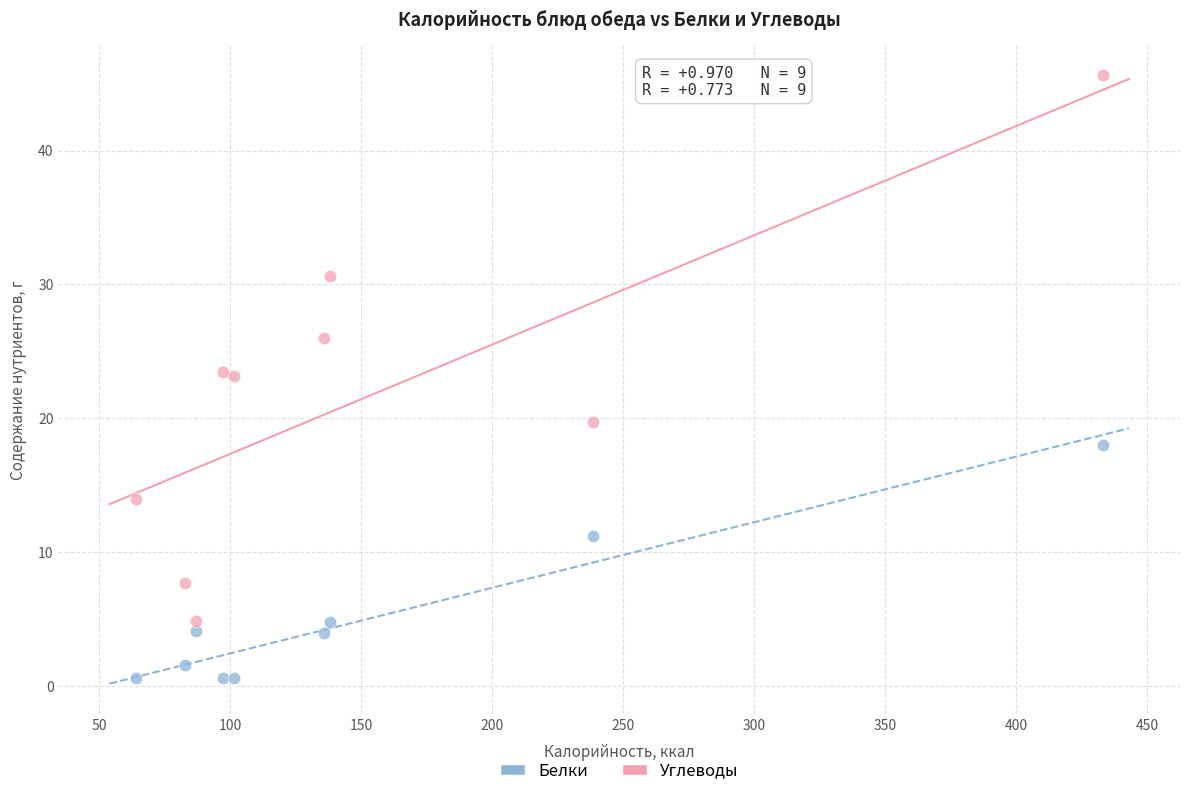

Which series has the largest Y range (max minus min)?

Углеводы